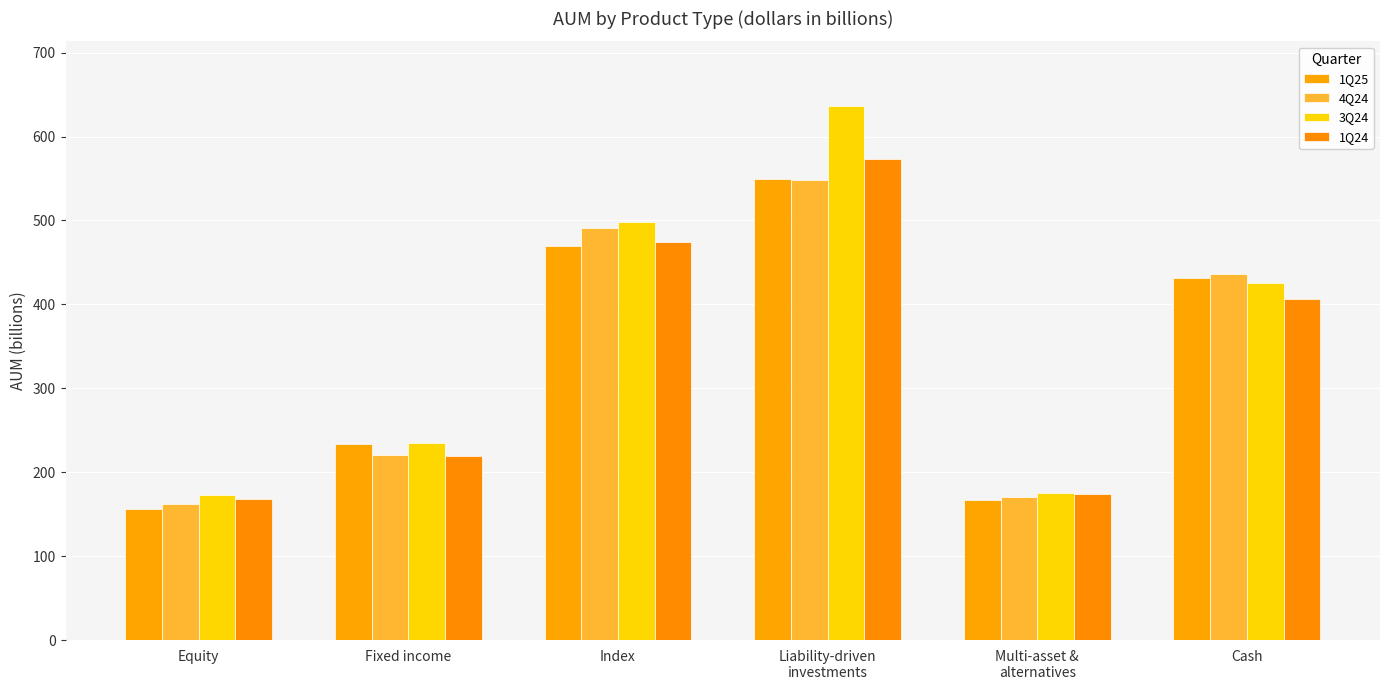

The value of 1Q25 at Equity is 156. True or false?

True